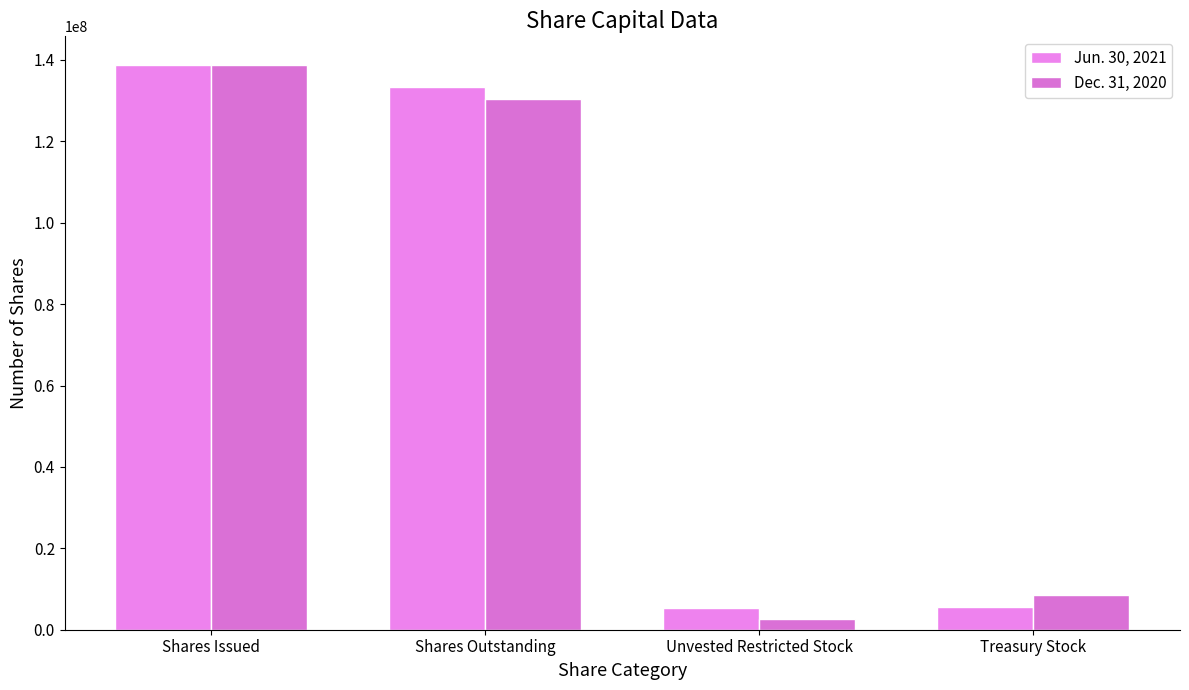

At which category is the sum across all series the highest?

Shares Issued